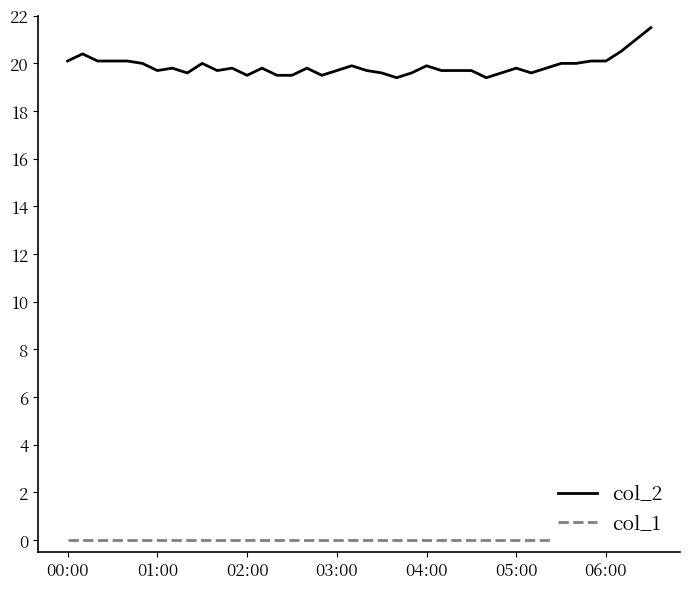

The value of col_2 at 02:00 is 4.2. True or false?

False